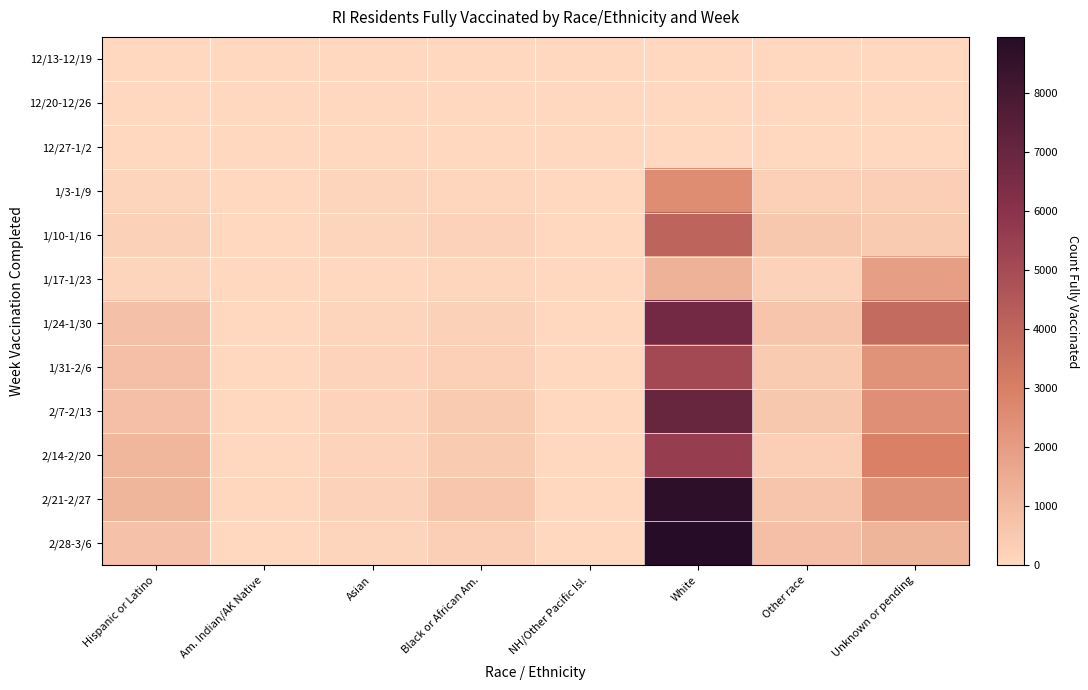

At which category does the chart reach its minimum across all series?

Hispanic or Latino